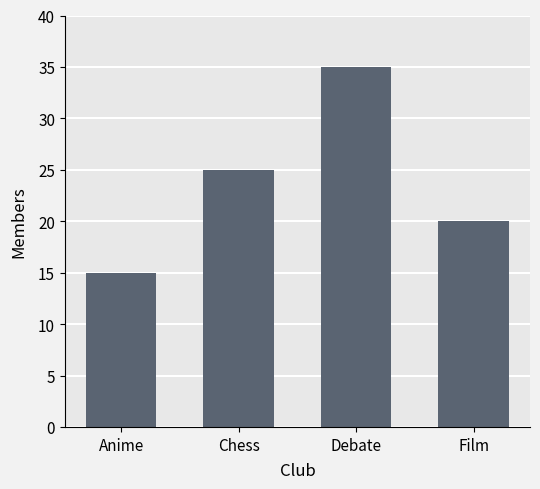

At which label is the value closest to 25?

Chess